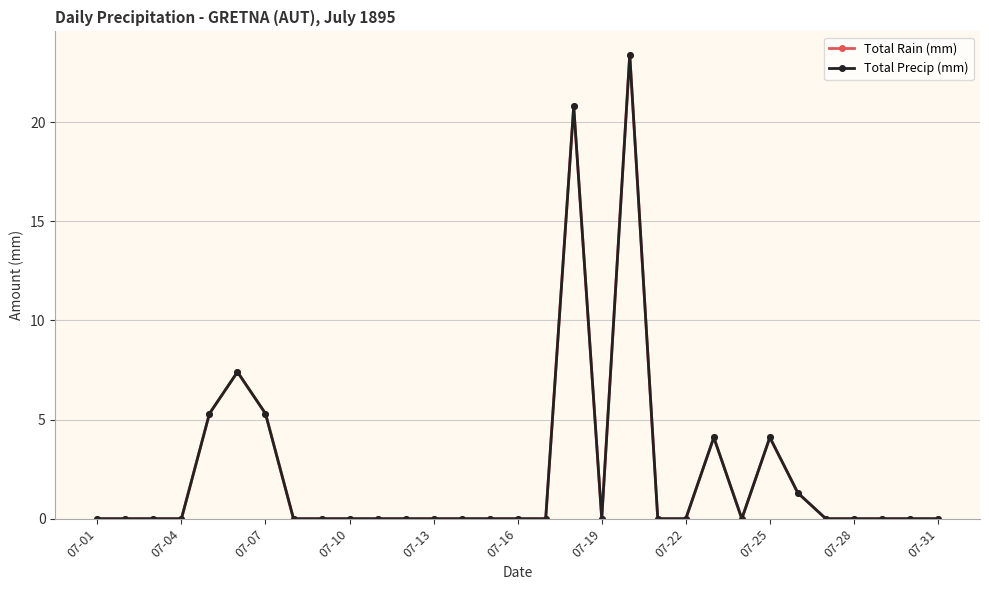

True or false: Total Rain (mm) has more than 1 points higher than both neighbors.

True